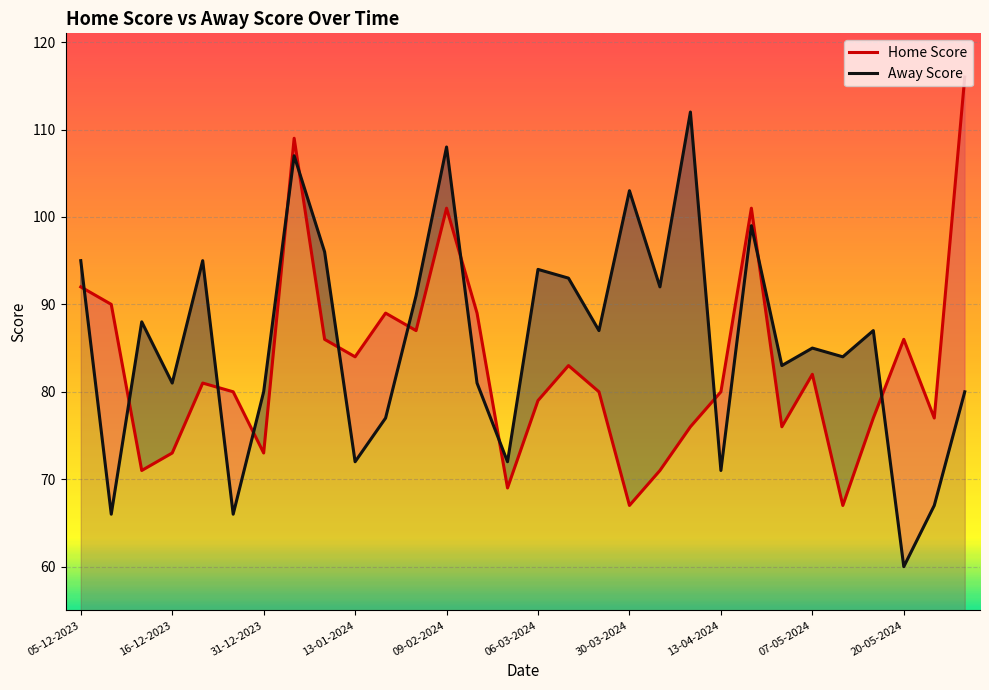

What is the difference between the maximum and minimum values in the Away Score series?

52